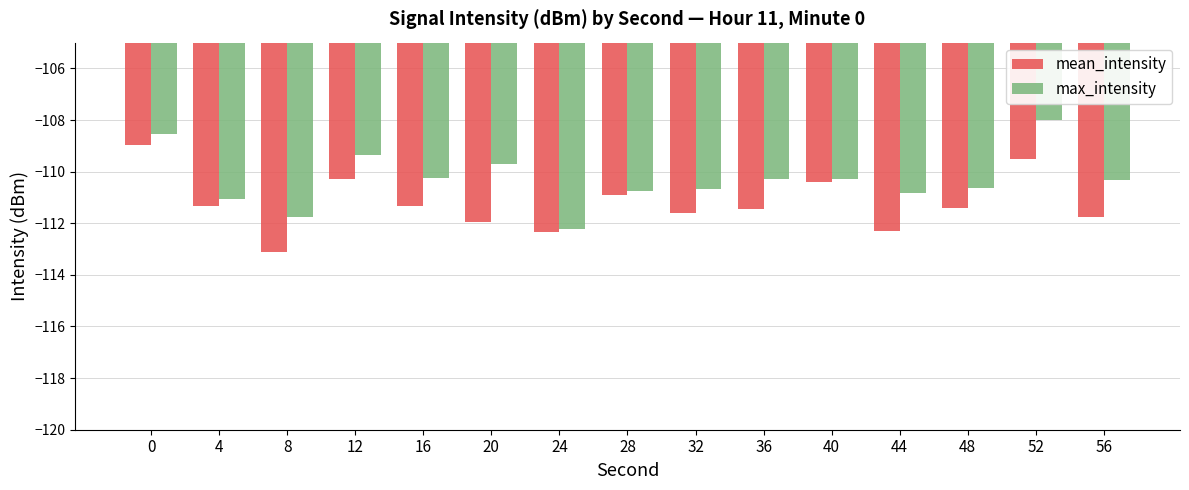

How many bars are there in each group?

2